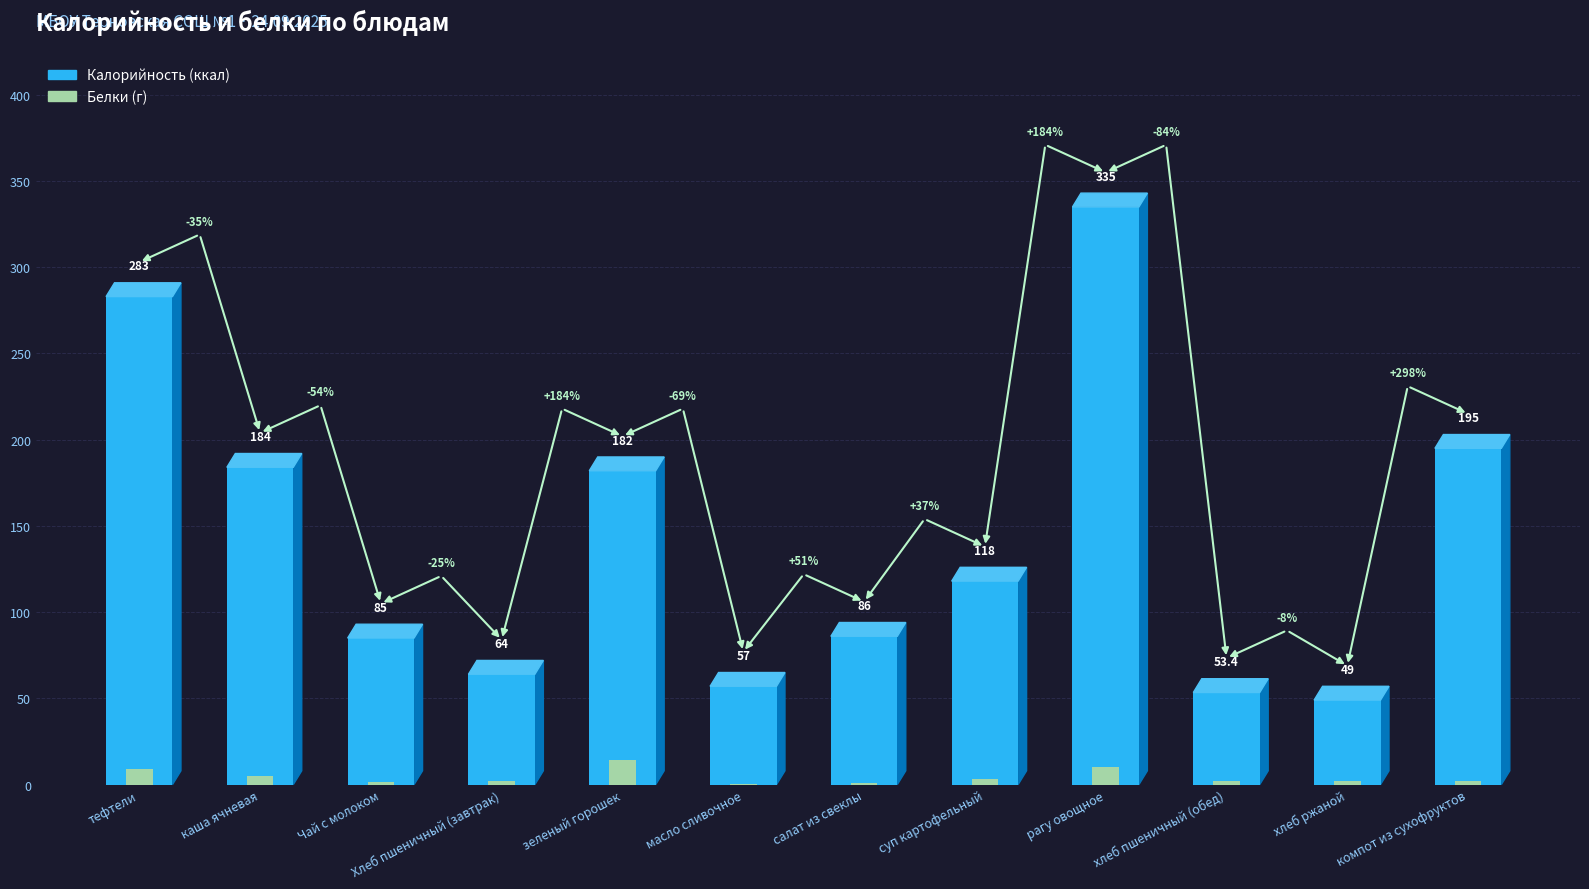

What is the spread (max minus min) of values at Хлеб пшеничный (завтрак)?

61.6